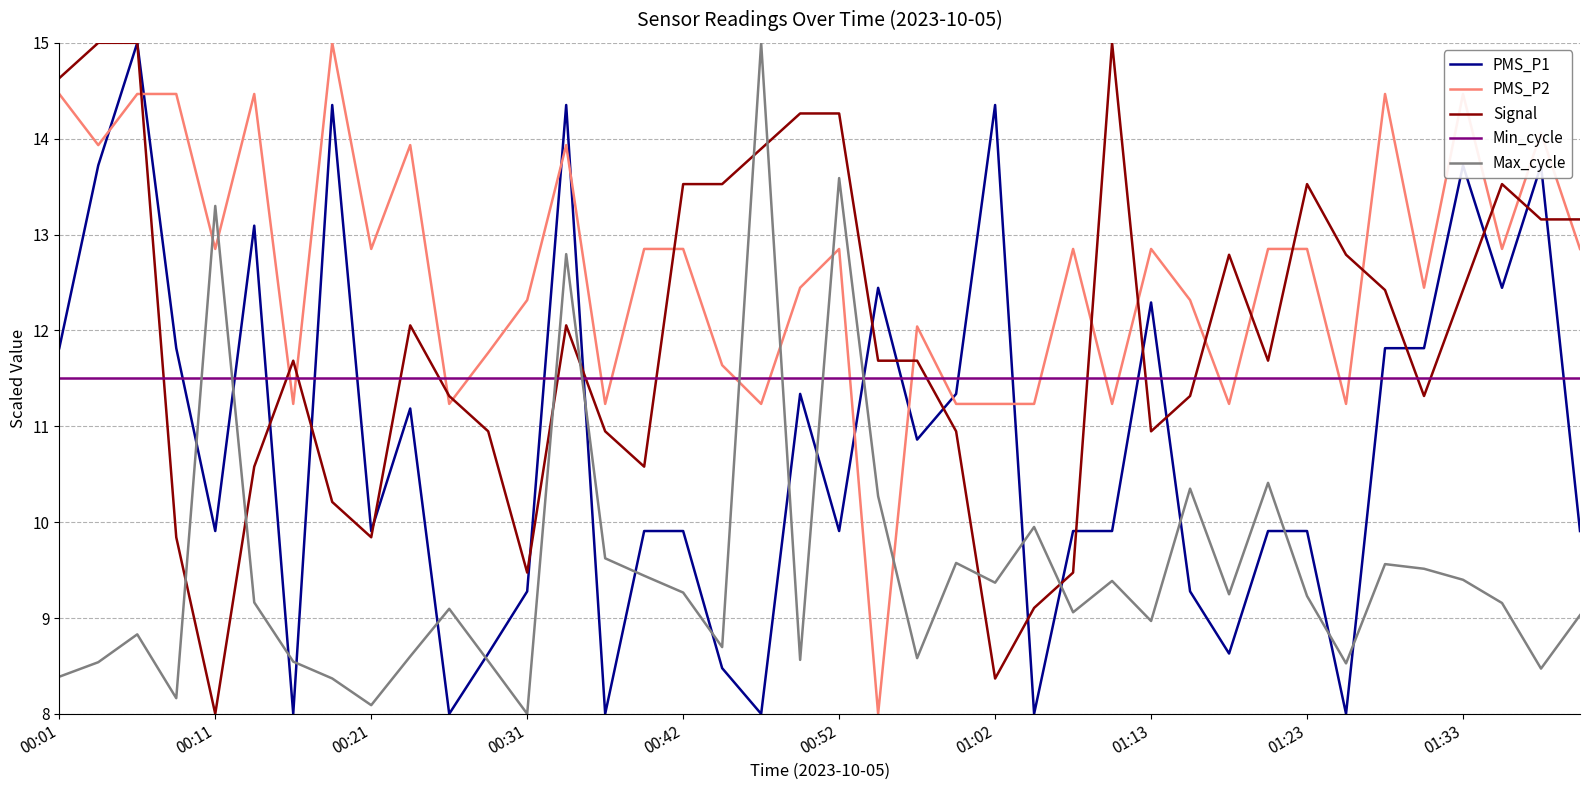

Which series has the largest total across all categories?

PMS_P2